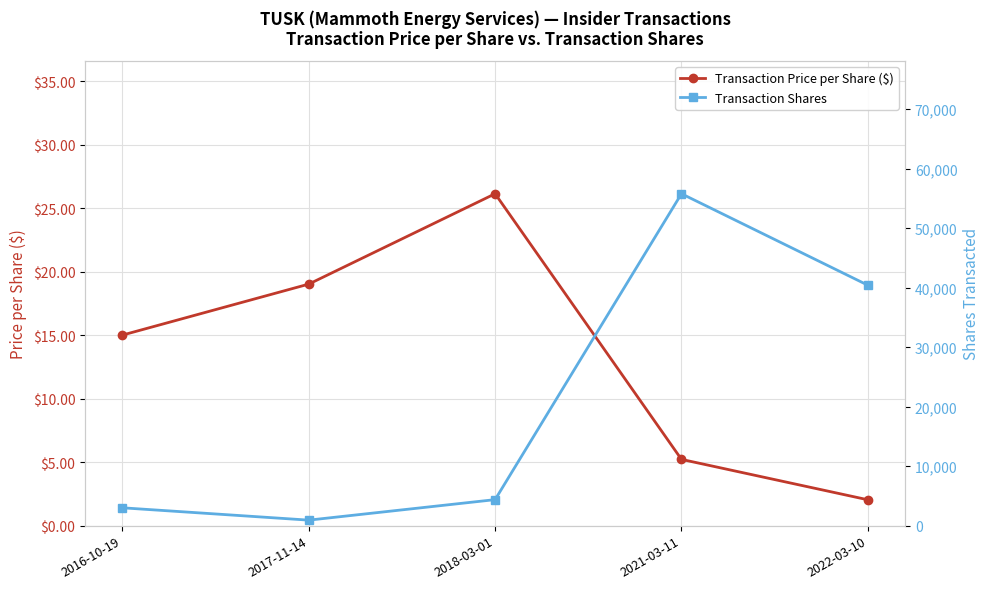

At how many categories does at least one series exceed 1077?

4